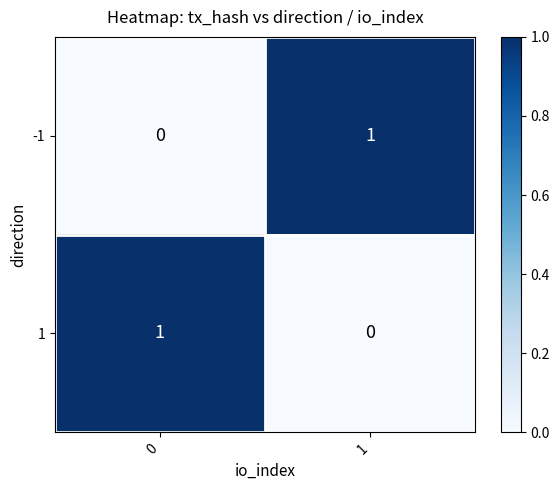

Rank the categories by -1 value from lowest to highest.

0, 1